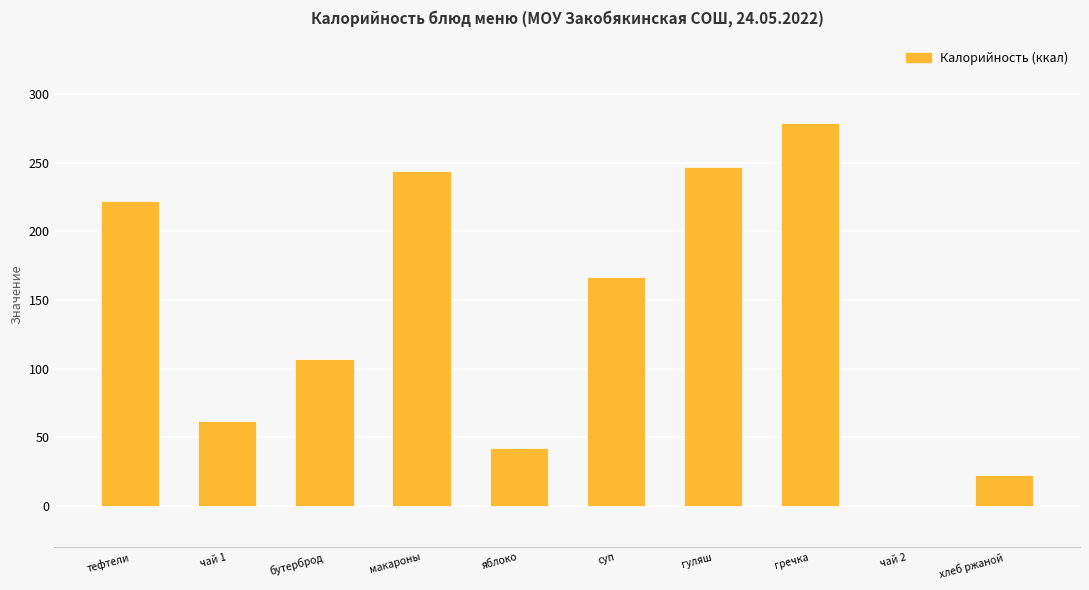

What is the average value?

139